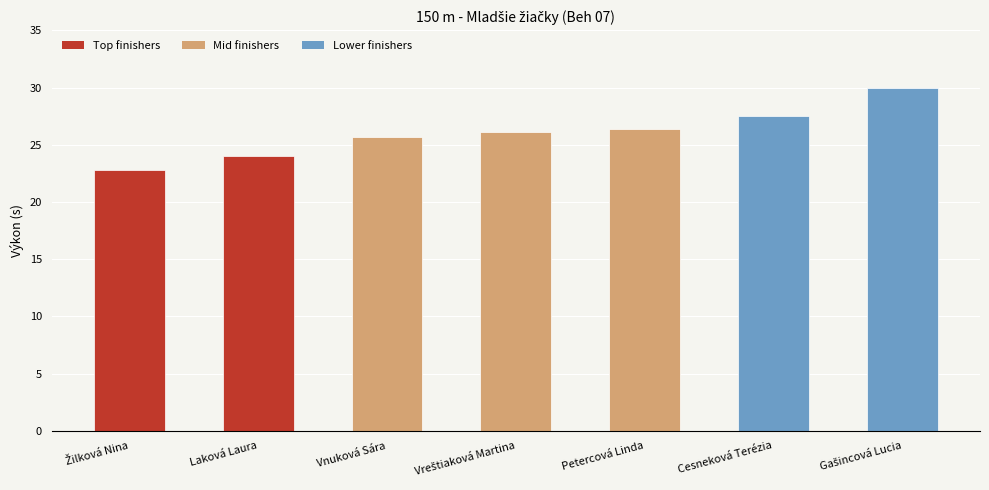

What is the change in value from Laková Laura to Cesneková Terézia?

+3.5